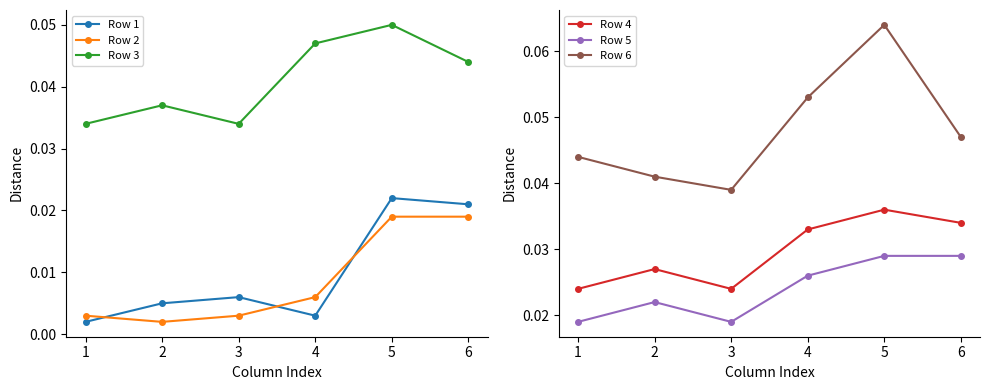

Reading left to right, extract all data points from this chart.

Row 1: 0.0	0.0	0.0	0.0	0.0	0.0
Row 2: 0.0	0.0	0.0	0.0	0.0	0.0
Row 3: 0.0	0.0	0.0	0.0	0.1	0.0
Row 4: 0.0	0.0	0.0	0.0	0.0	0.0
Row 5: 0.0	0.0	0.0	0.0	0.0	0.0
Row 6: 0.0	0.0	0.0	0.1	0.1	0.0